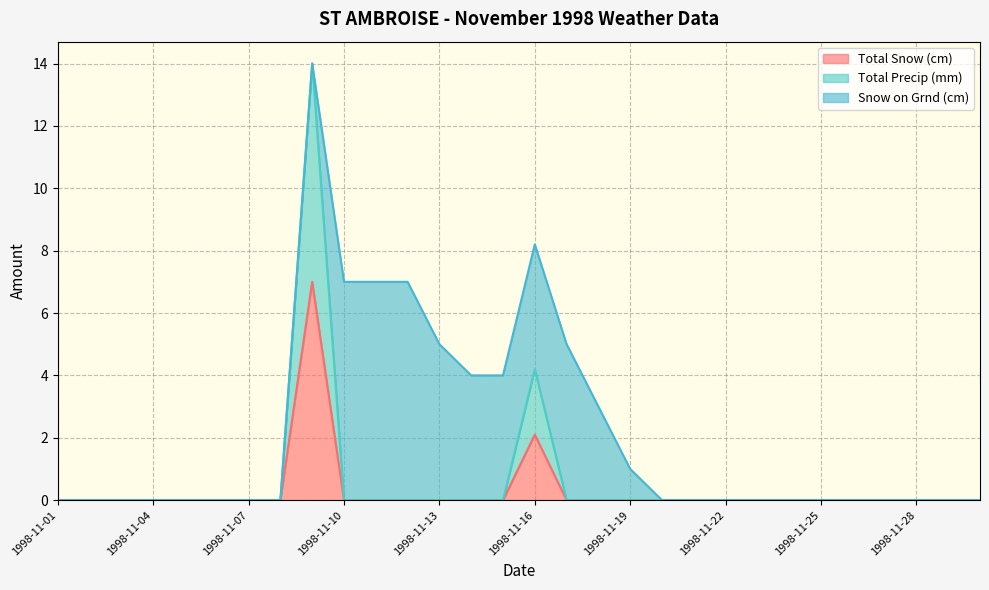

True or false: Total Precip (mm) has a value of 8.5 at 1998-11-29.

False